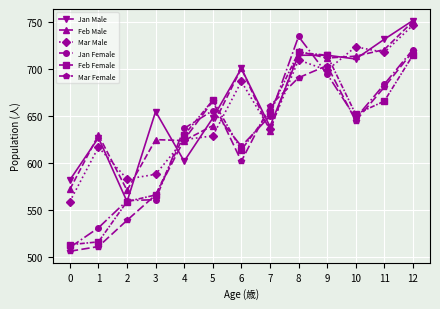

What is the lowest value of the Mar Male series?

559